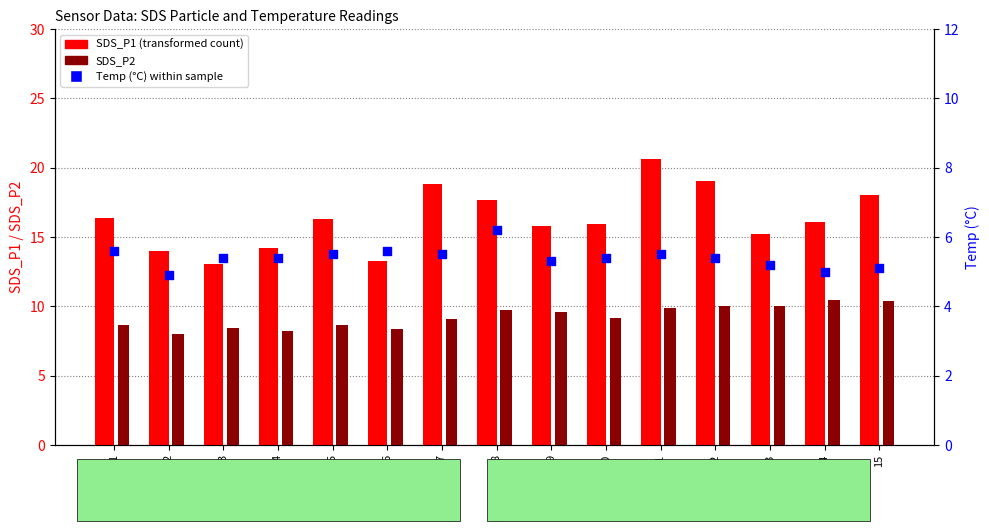

Is the value of SDS_P2 at 5 greater than the value of Temp (°C) at 12?

Yes